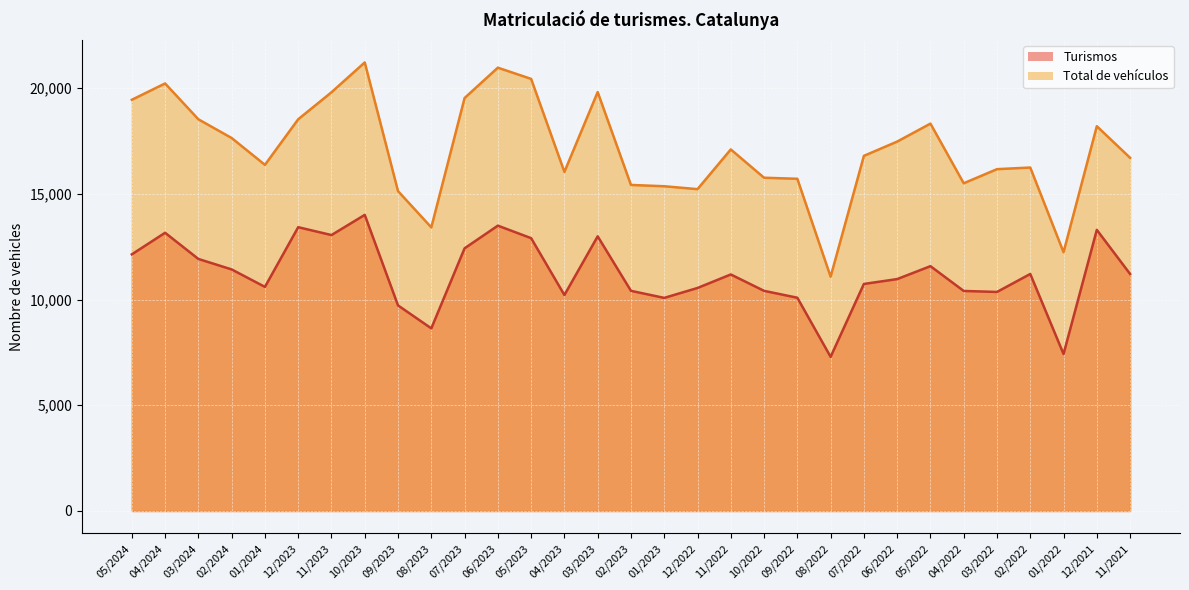

What is the difference between the Total de vehículos values at 02/2022 and 09/2023?

1115